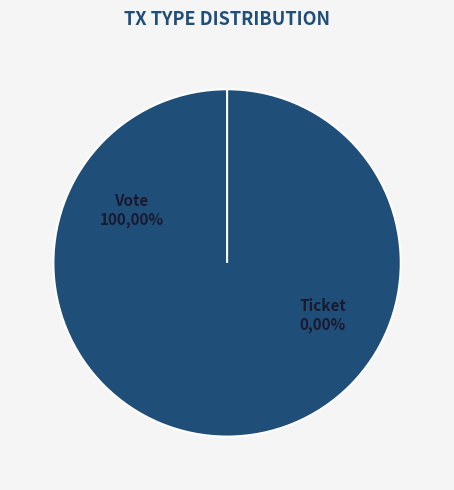

Which has a higher value, Ticket or Vote?

Vote